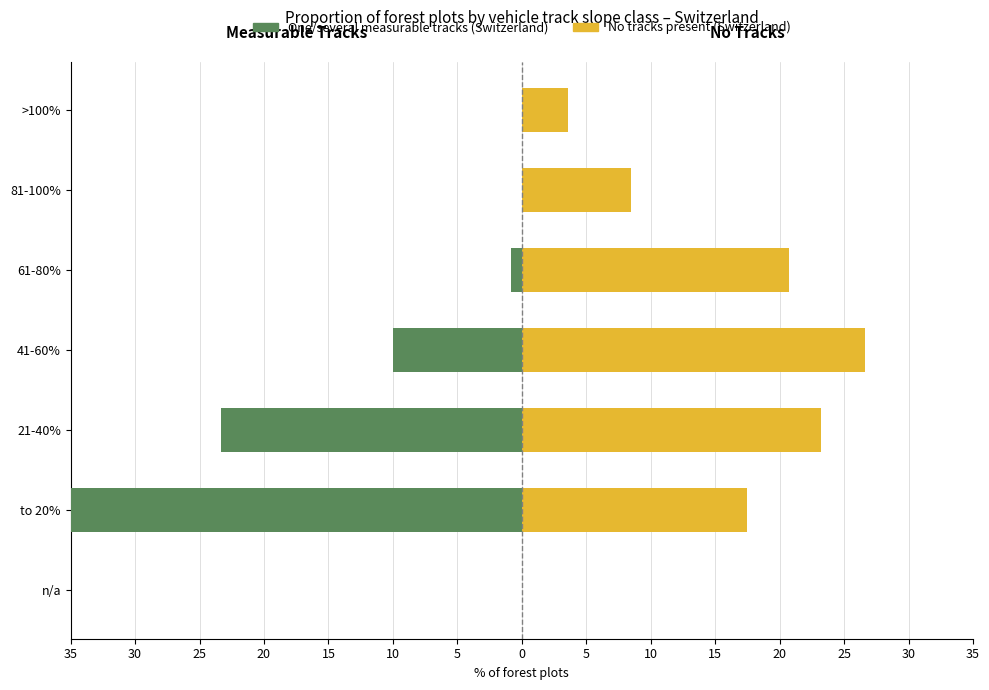

Which series changed the most between to 20% and 61-80%?

one/several measurable tracks